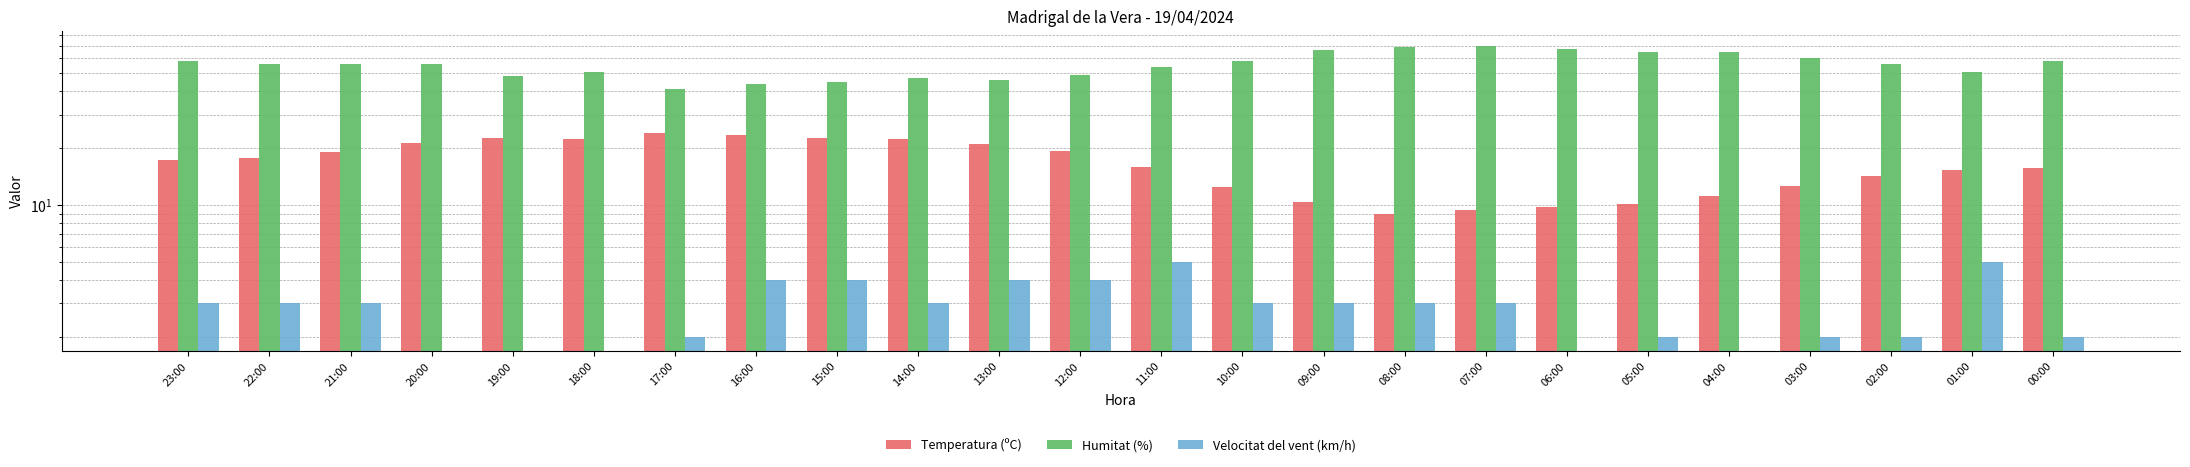

How many series are shown in this chart?

3